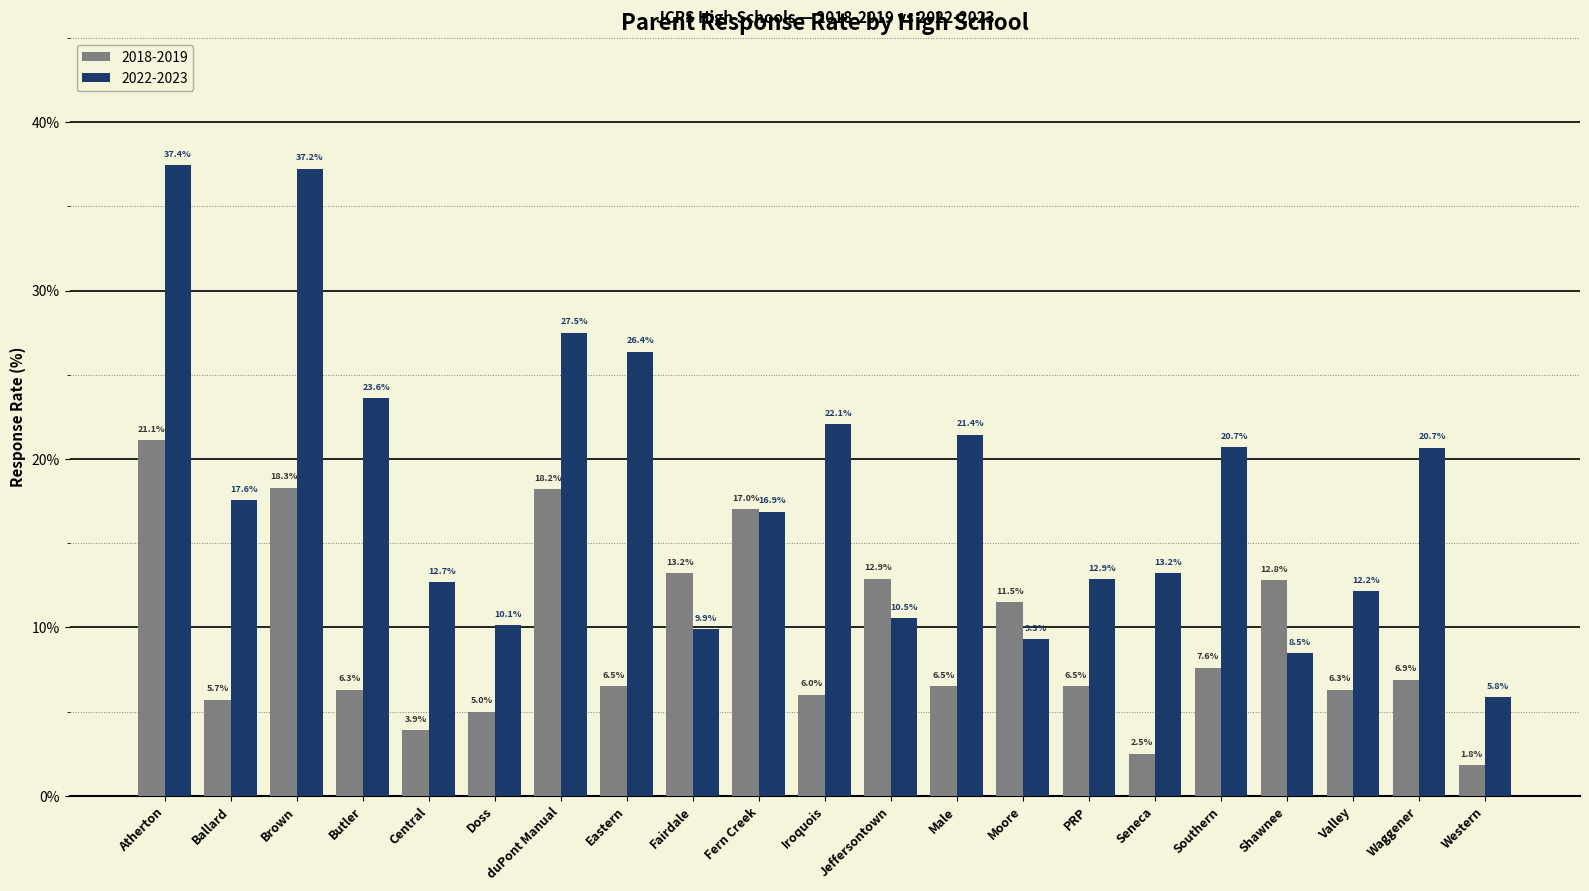

How many series are shown in this chart?

2